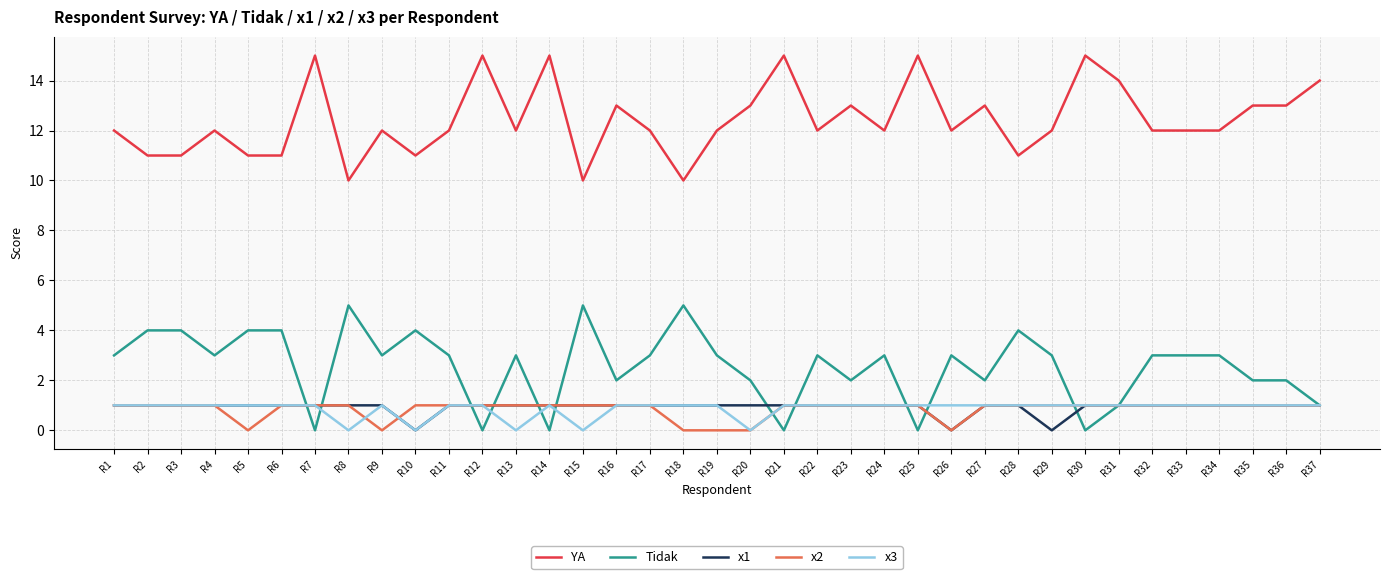

Reading left to right, extract all data points from this chart.

YA: R1=12	R2=11	R3=11	R4=12	R5=11	R6=11	R7=15	R8=10	R9=12	R10=11	R11=12	R12=15	R13=12	R14=15	R15=10	R16=13	R17=12	R18=10	R19=12	R20=13	R21=15	R22=12	R23=13	R24=12	R25=15	R26=12	R27=13	R28=11	R29=12	R30=15	R31=14	R32=12	R33=12	R34=12	R35=13	R36=13	R37=14
Tidak: R1=3	R2=4	R3=4	R4=3	R5=4	R6=4	R7=0	R8=5	R9=3	R10=4	R11=3	R12=0	R13=3	R14=0	R15=5	R16=2	R17=3	R18=5	R19=3	R20=2	R21=0	R22=3	R23=2	R24=3	R25=0	R26=3	R27=2	R28=4	R29=3	R30=0	R31=1	R32=3	R33=3	R34=3	R35=2	R36=2	R37=1
x1: R1=1	R2=1	R3=1	R4=1	R5=1	R6=1	R7=1	R8=1	R9=1	R10=0	R11=1	R12=1	R13=1	R14=1	R15=1	R16=1	R17=1	R18=1	R19=1	R20=1	R21=1	R22=1	R23=1	R24=1	R25=1	R26=0	R27=1	R28=1	R29=0	R30=1	R31=1	R32=1	R33=1	R34=1	R35=1	R36=1	R37=1
x2: R1=1	R2=1	R3=1	R4=1	R5=0	R6=1	R7=1	R8=1	R9=0	R10=1	R11=1	R12=1	R13=1	R14=1	R15=1	R16=1	R17=1	R18=0	R19=0	R20=0	R21=1	R22=1	R23=1	R24=1	R25=1	R26=0	R27=1	R28=1	R29=1	R30=1	R31=1	R32=1	R33=1	R34=1	R35=1	R36=1	R37=1
x3: R1=1	R2=1	R3=1	R4=1	R5=1	R6=1	R7=1	R8=0	R9=1	R10=0	R11=1	R12=1	R13=0	R14=1	R15=0	R16=1	R17=1	R18=1	R19=1	R20=0	R21=1	R22=1	R23=1	R24=1	R25=1	R26=1	R27=1	R28=1	R29=1	R30=1	R31=1	R32=1	R33=1	R34=1	R35=1	R36=1	R37=1